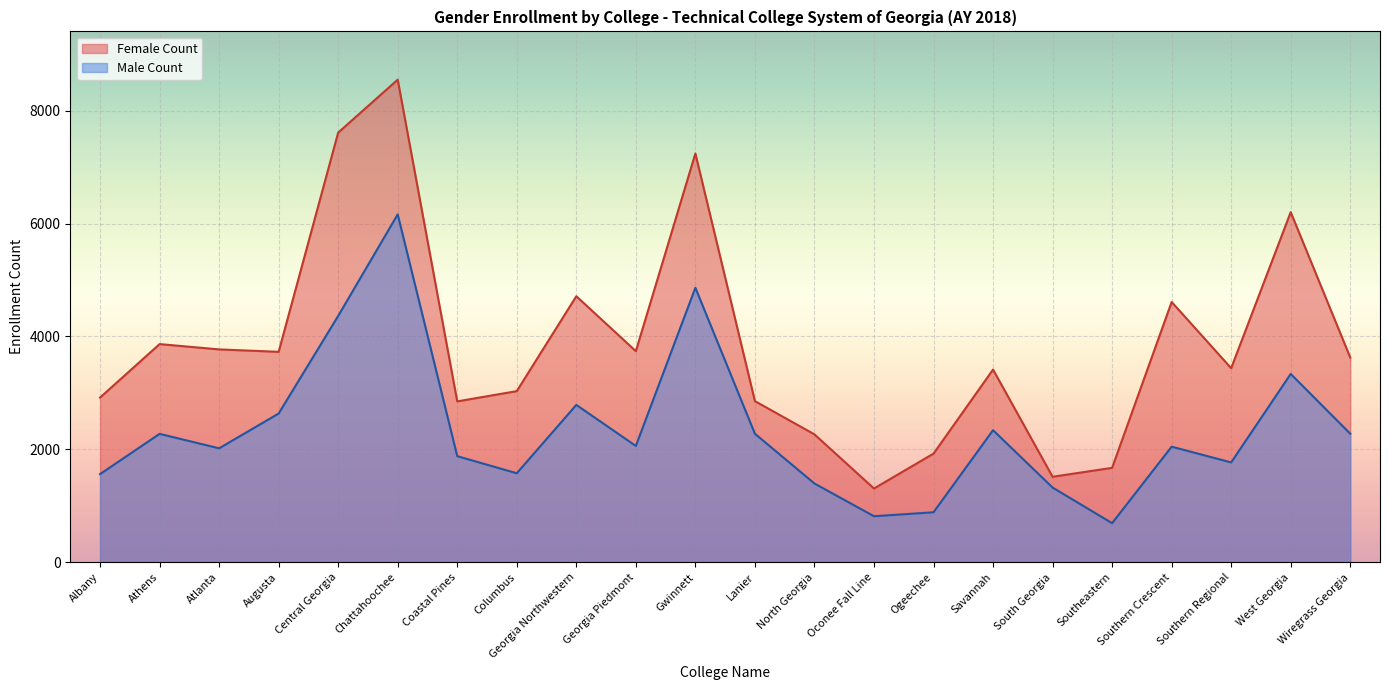

At which category does Female Count reach its first local peak?

Athens